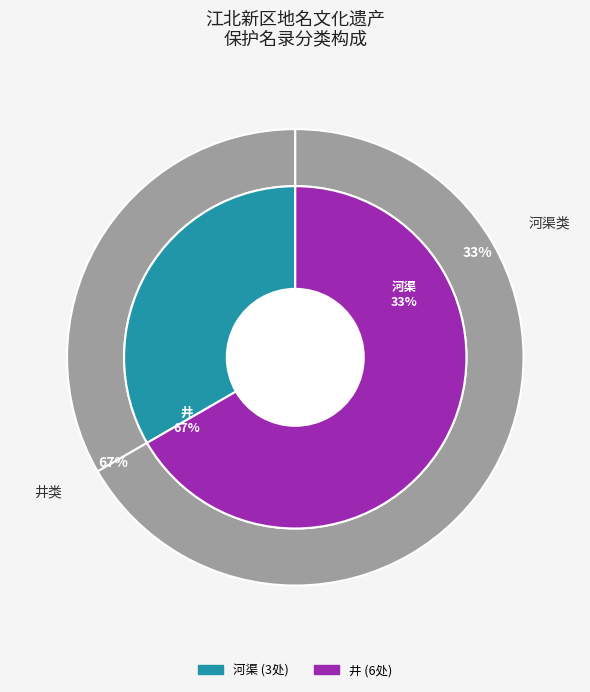

Approximately how many times larger is the value at 河渠 compared to 井?

0.5